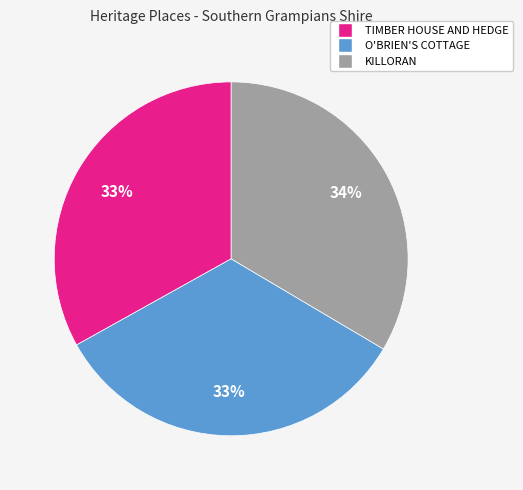

Does TIMBER HOUSE AND HEDGE represent more than half of the total?

No